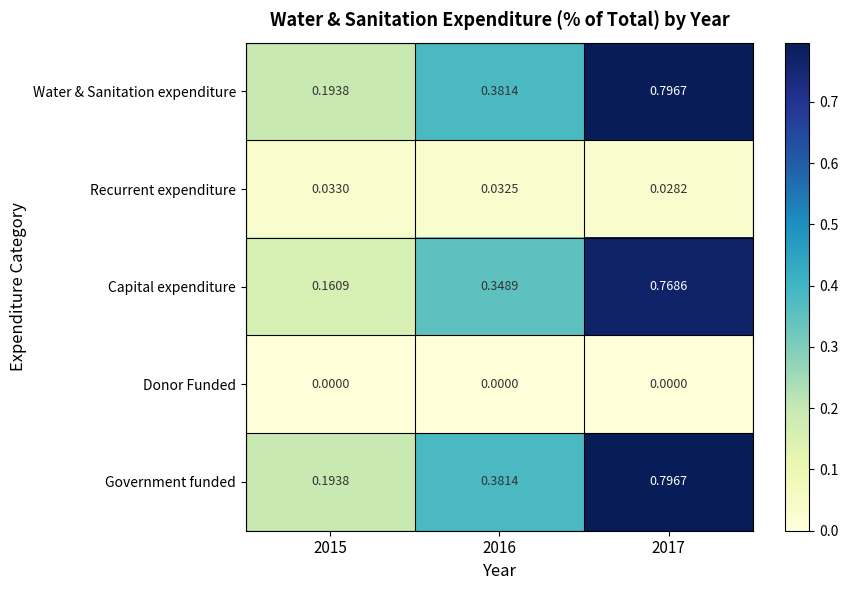

How many series are shown in this chart?

5